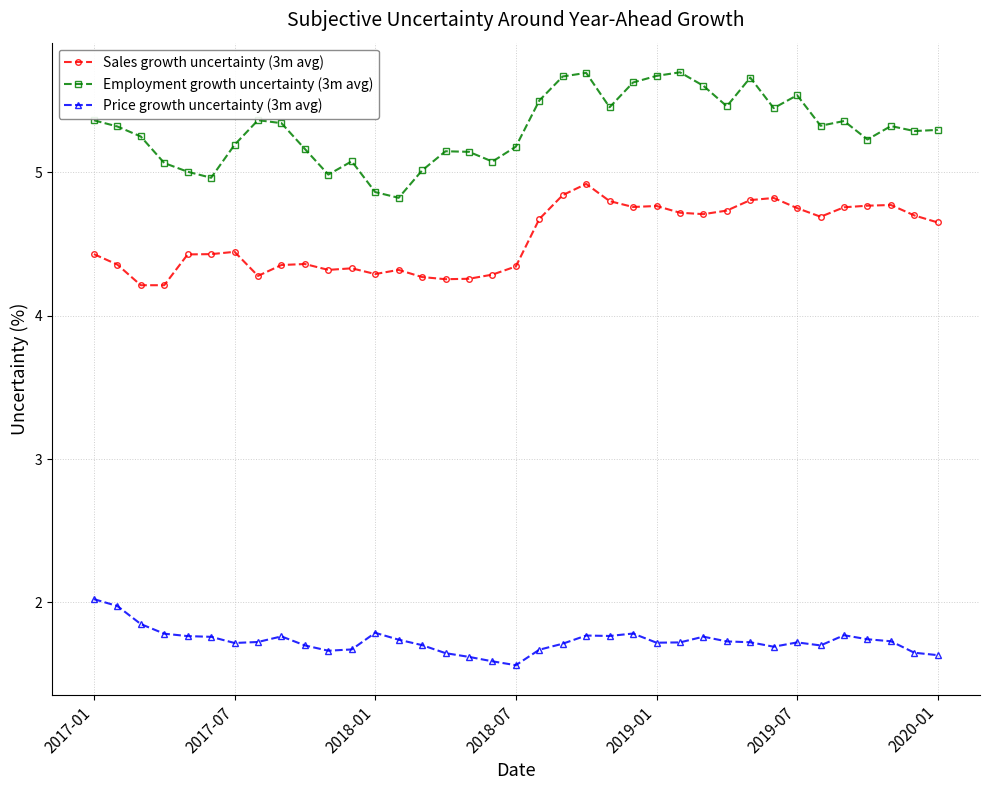

What are all the series names shown in the legend?

Sales growth uncertainty (3m avg), Employment growth uncertainty (3m avg), Price growth uncertainty (3m avg)